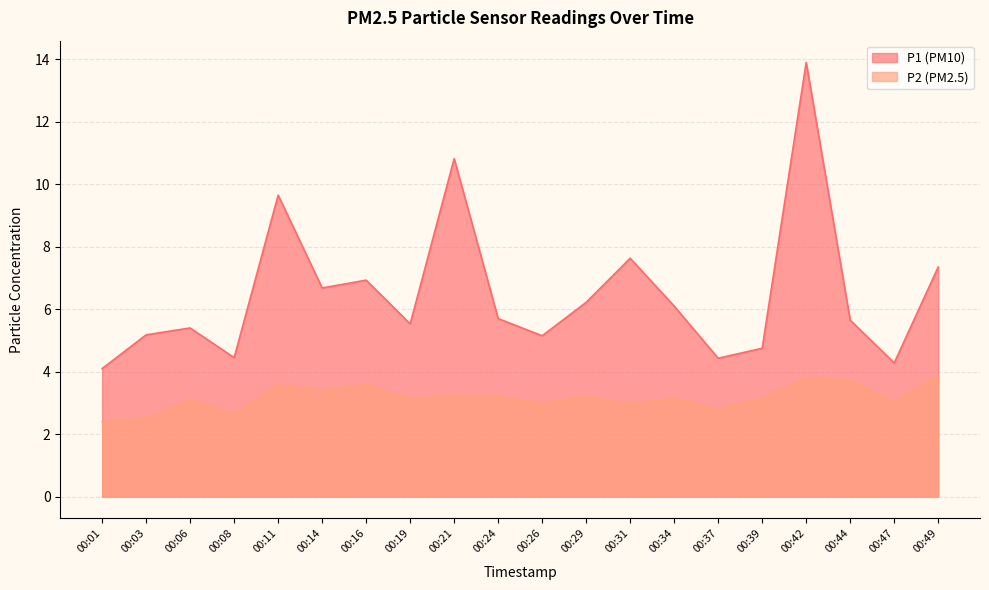

True or false: P2 has a value of 5.5 at 00:14.

False